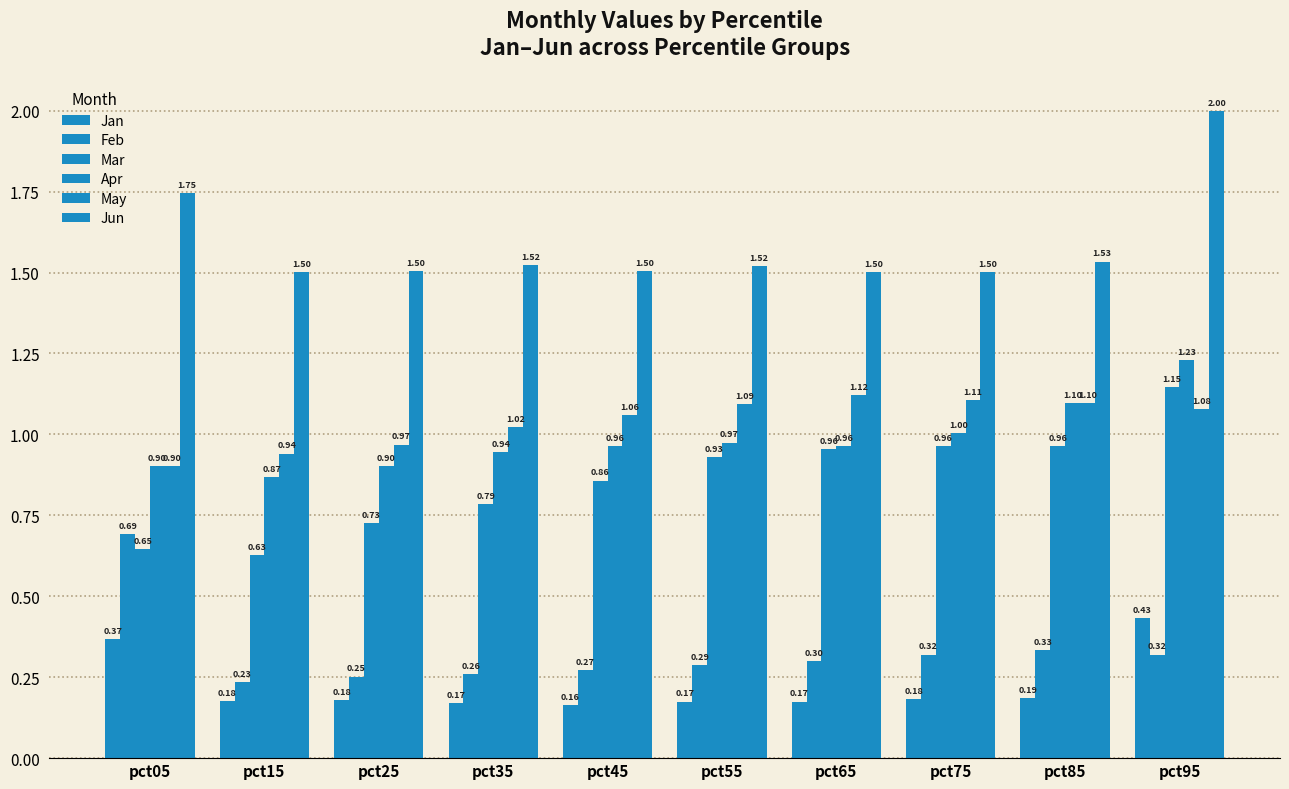

Which category has the highest value in the Mar series?

pct95